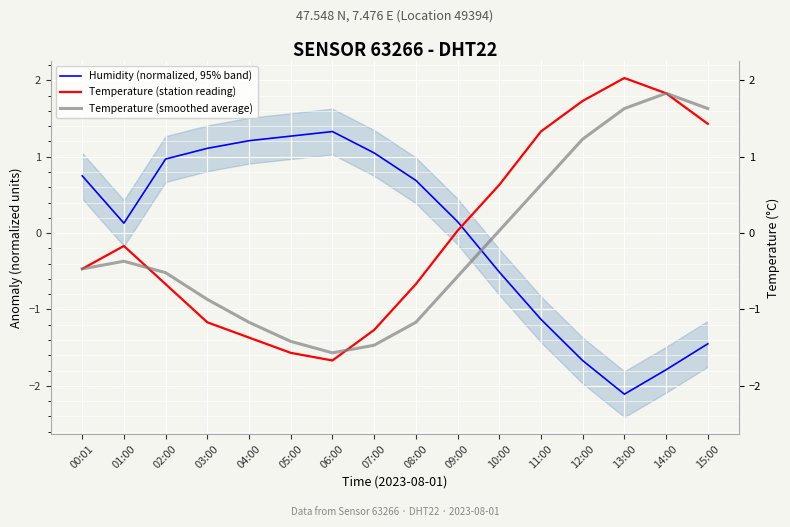

Reading left to right, list all the values displayed in this chart.

Humidity (normalized, 95% band): 0.8	0.1	1.0	1.1	1.2	1.3	1.3	1.1	0.7	0.1	-0.5	-1.1	-1.7	-2.1	-1.8	-1.4
Temperature (station reading): -0.5	-0.2	-0.7	-1.2	-1.4	-1.6	-1.7	-1.3	-0.7	0.0	0.6	1.3	1.7	2.0	1.8	1.4
Temperature (smoothed average): -0.5	-0.4	-0.5	-0.9	-1.2	-1.4	-1.6	-1.5	-1.2	-0.6	0.0	0.6	1.2	1.6	1.8	1.6